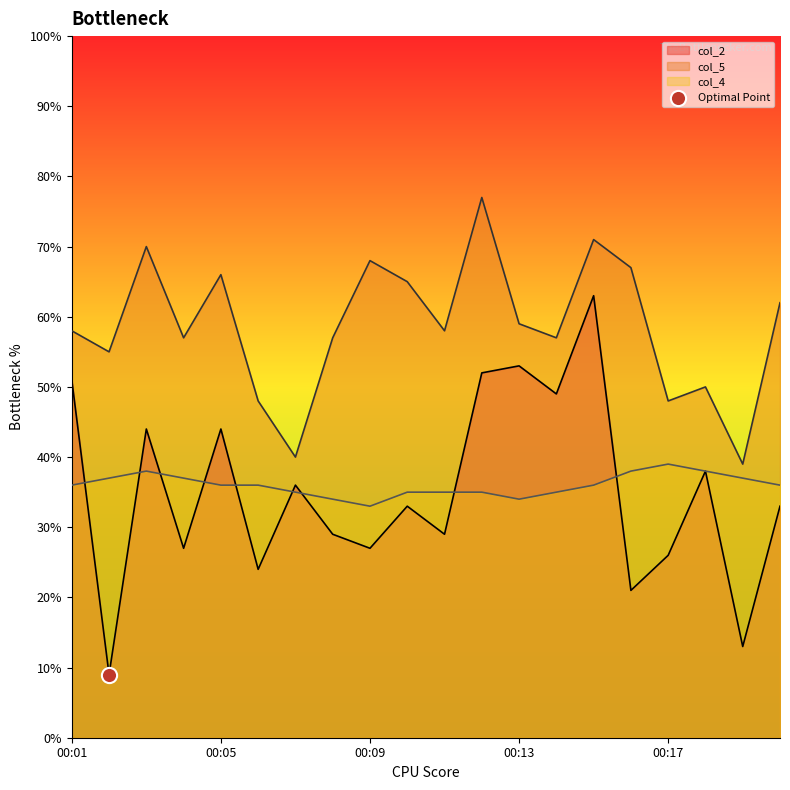

At how many categories does at least one series exceed 1?

20